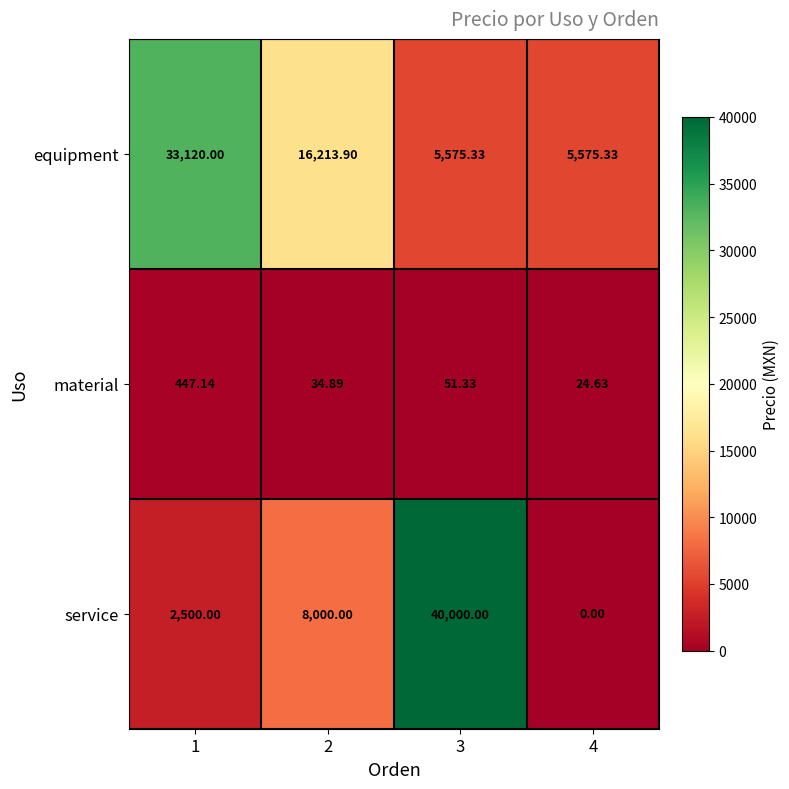

Which label corresponds to the smallest value in the chart?

4